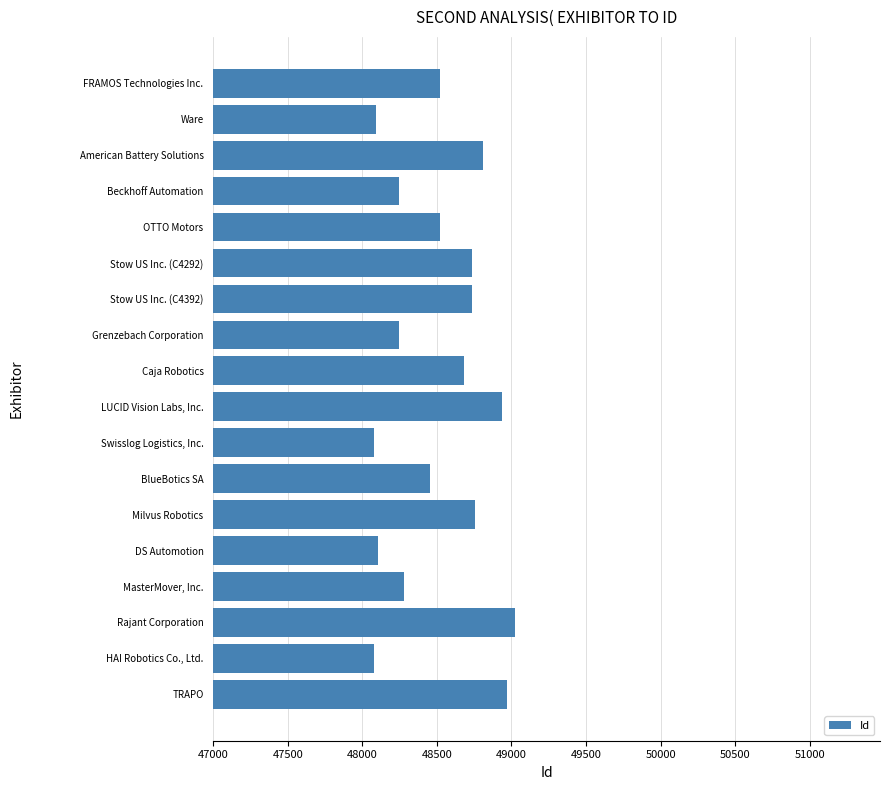

Which has a higher value, Stow US Inc. (C4292) or BlueBotics SA?

Stow US Inc. (C4292)